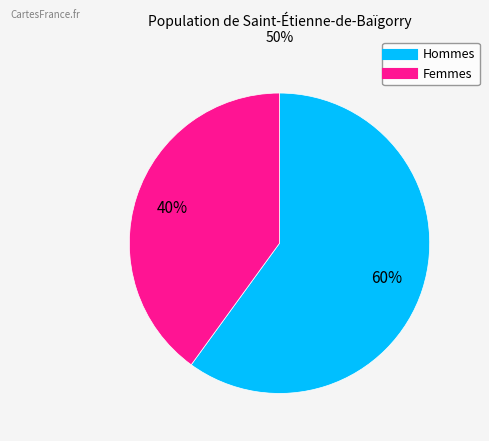

To the nearest percent, what is the average slice percentage?

50%